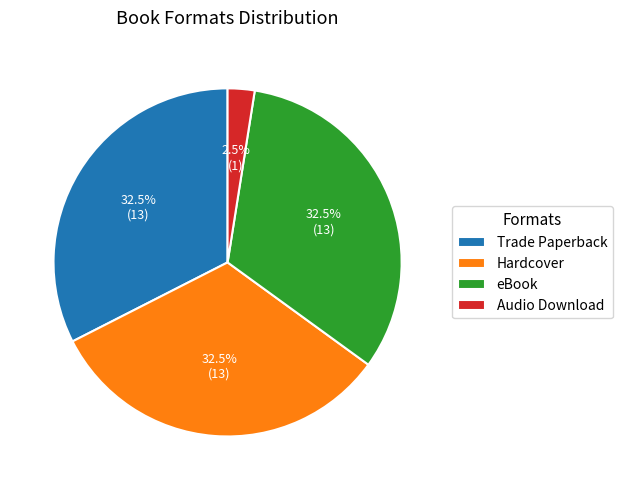

Combined, do Audio Download and eBook account for over 50%?

No